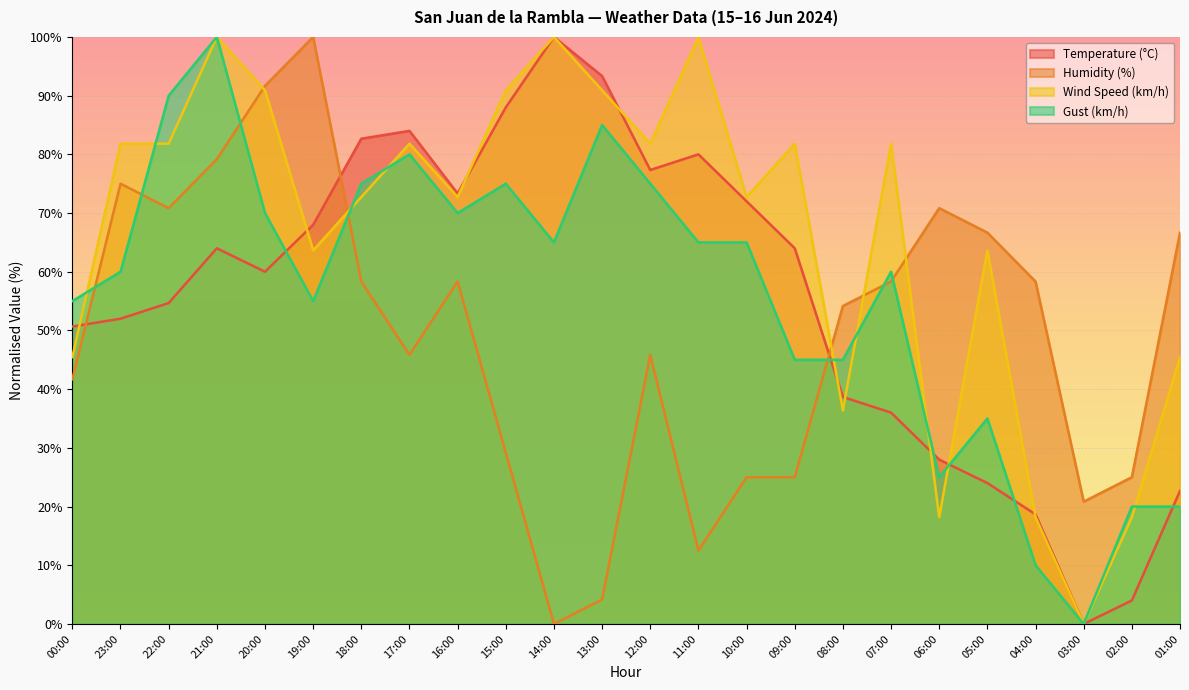

The Temperature (°C) series shows 34.9 at 10:00. True or false?

False